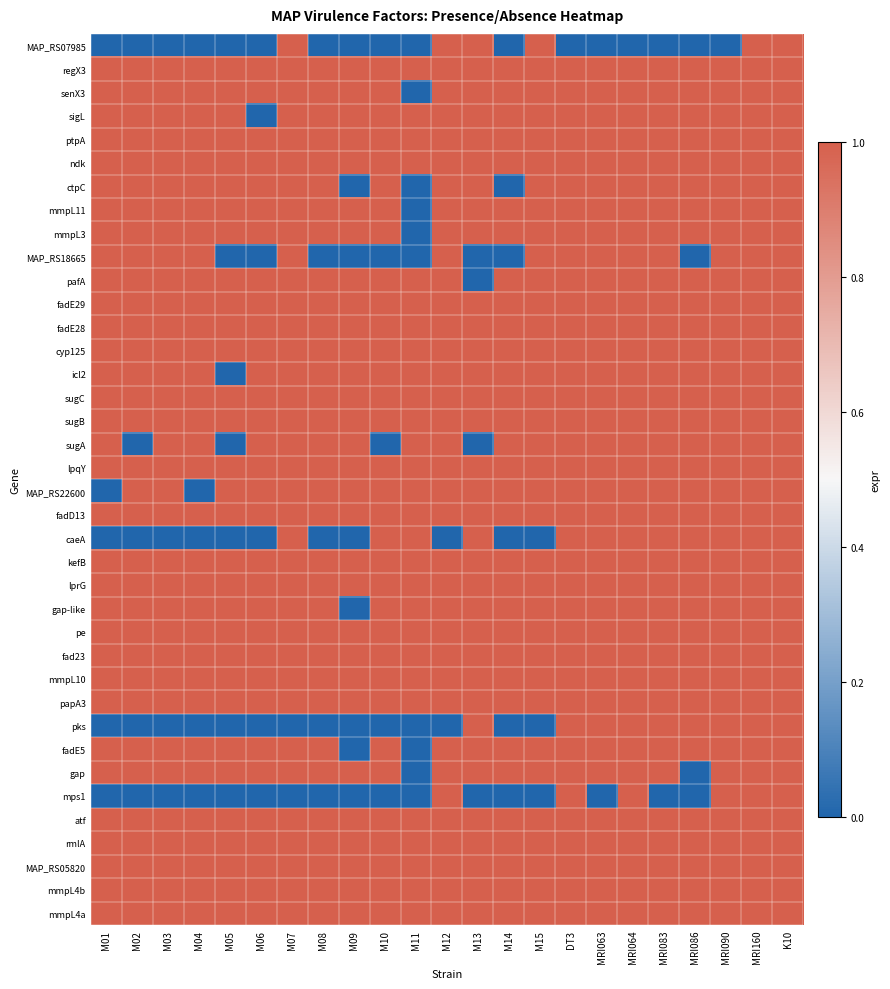

What is the total value across all series at MRI083?

36